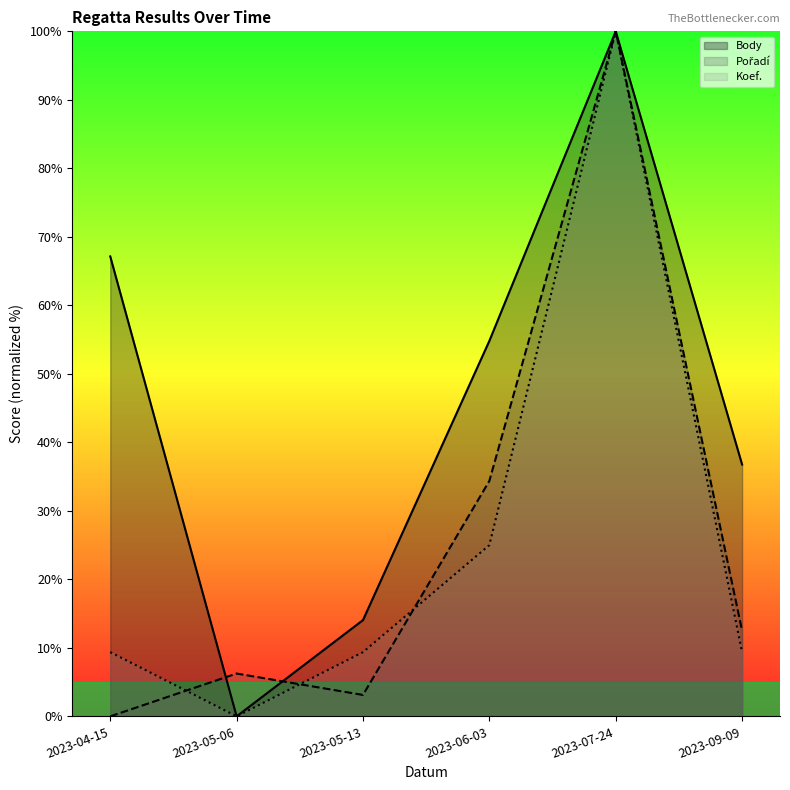

Reading right to left, transcribe all the data shown in this chart.

Body: 36.8	100.0	54.8	14.1	0.0	67.1
Pořadí: 12.5	100.0	34.4	3.1	6.2	0.0
Koef.: 9.4	100.0	25.0	9.4	0.0	9.4